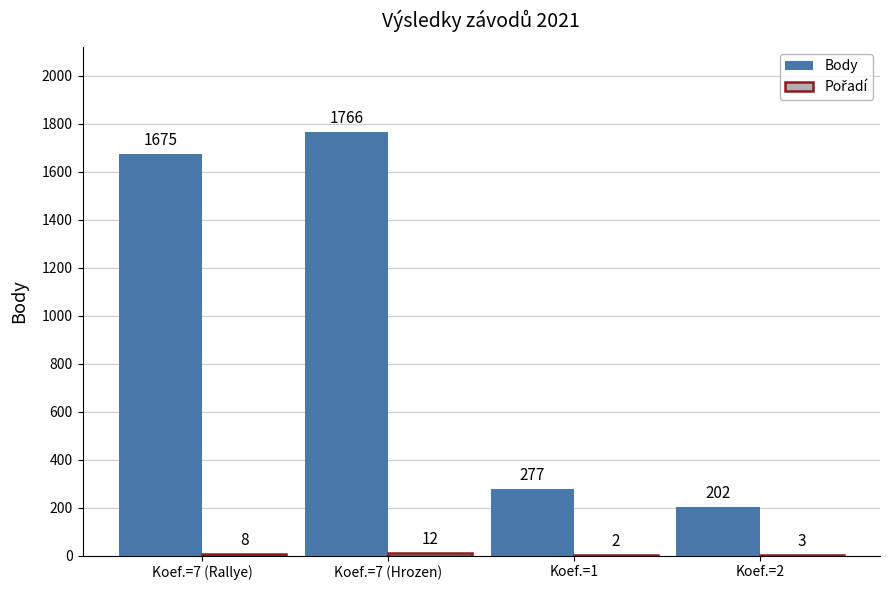

How many data points does each series have?

4